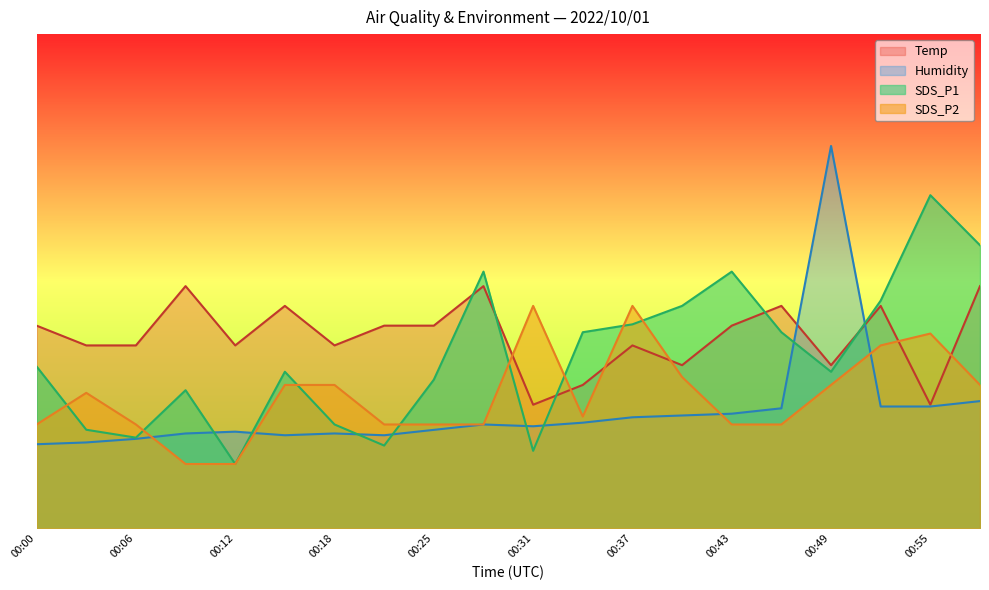

Does the chart display data point markers on the line(s)?

No